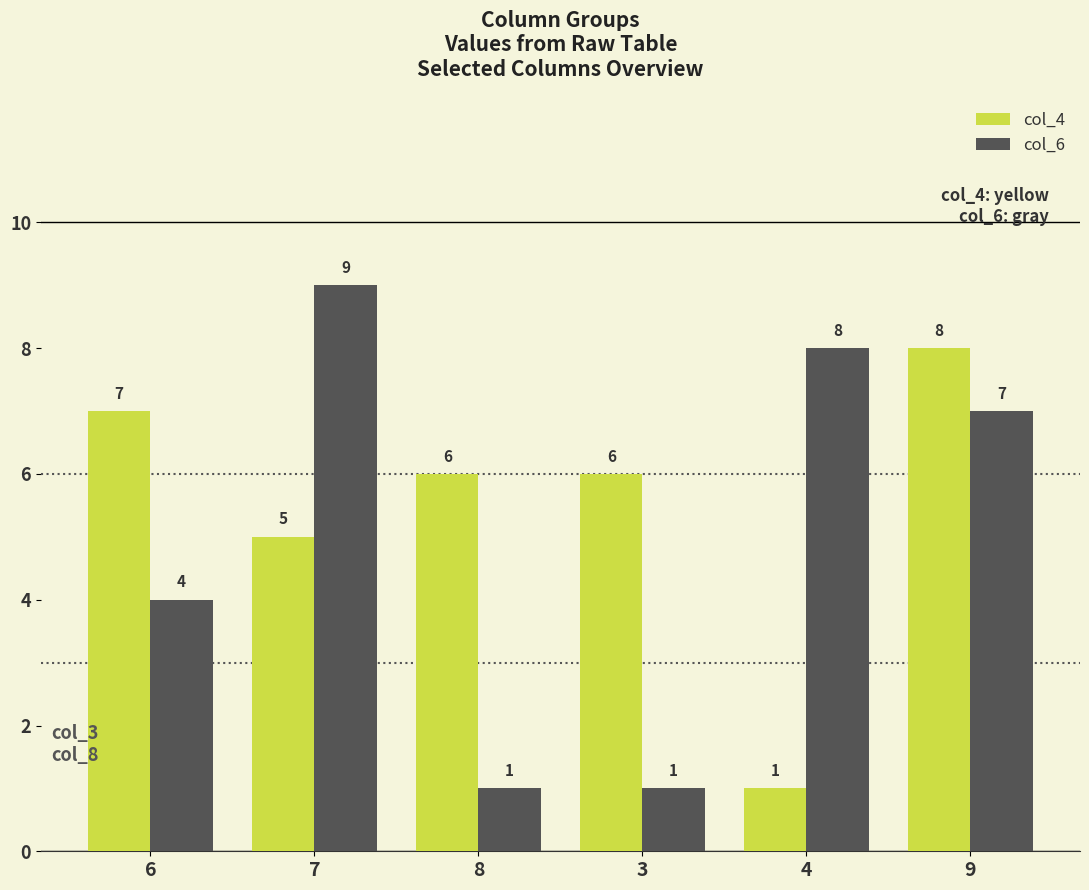

Rank the series by their average value, from lowest to highest.

col_6, col_4